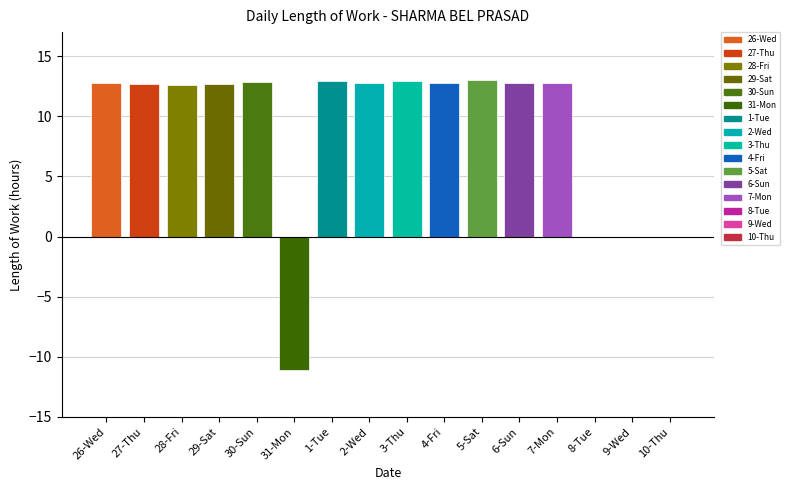

What is the difference between the maximum and minimum values?

24.2